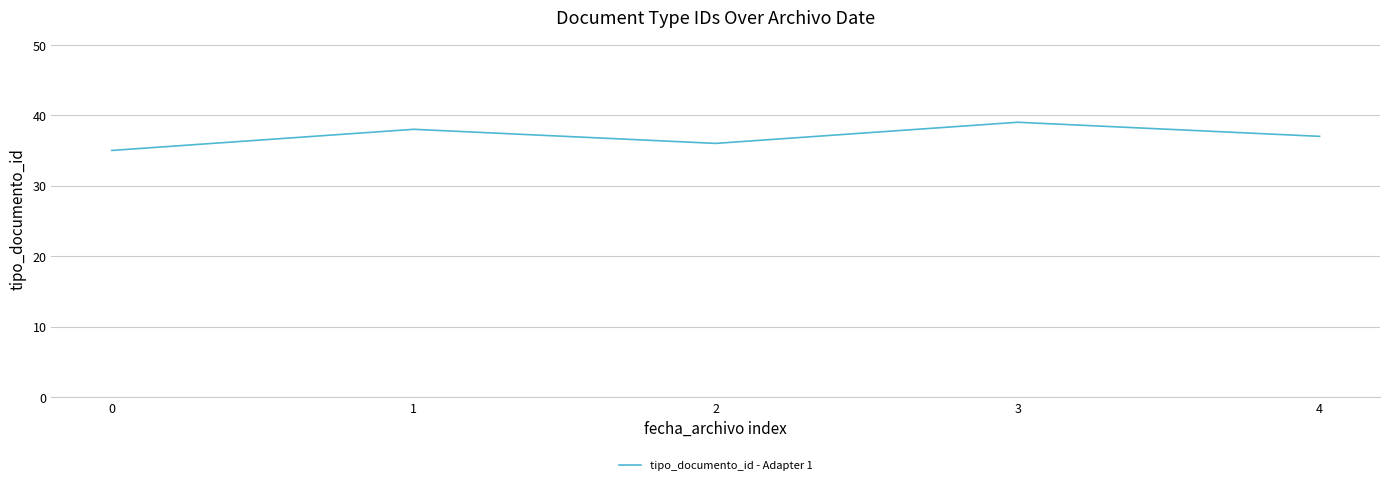

What is the average value?

37